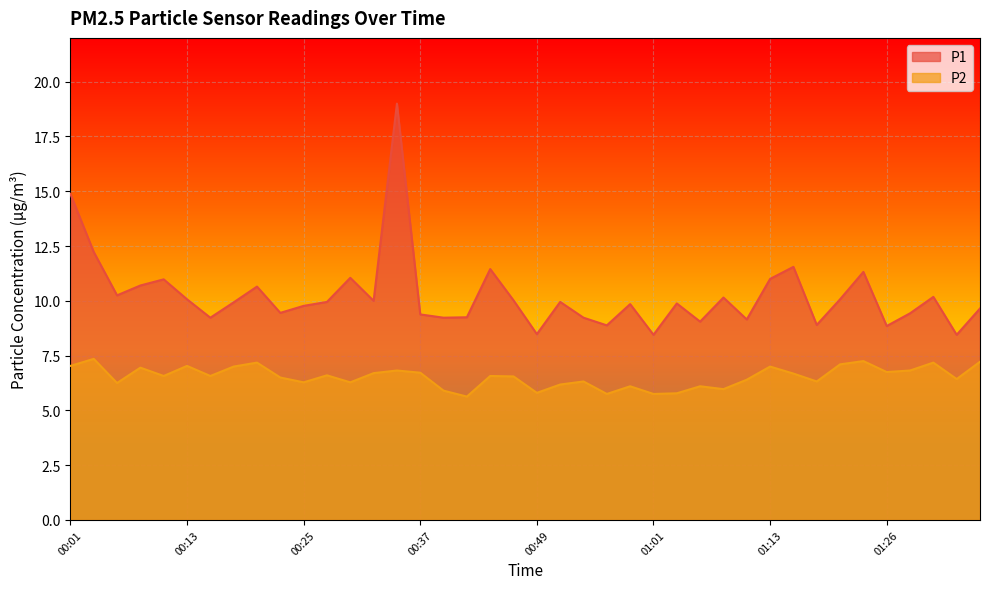

What is the lowest value of the P1 series?

8.4